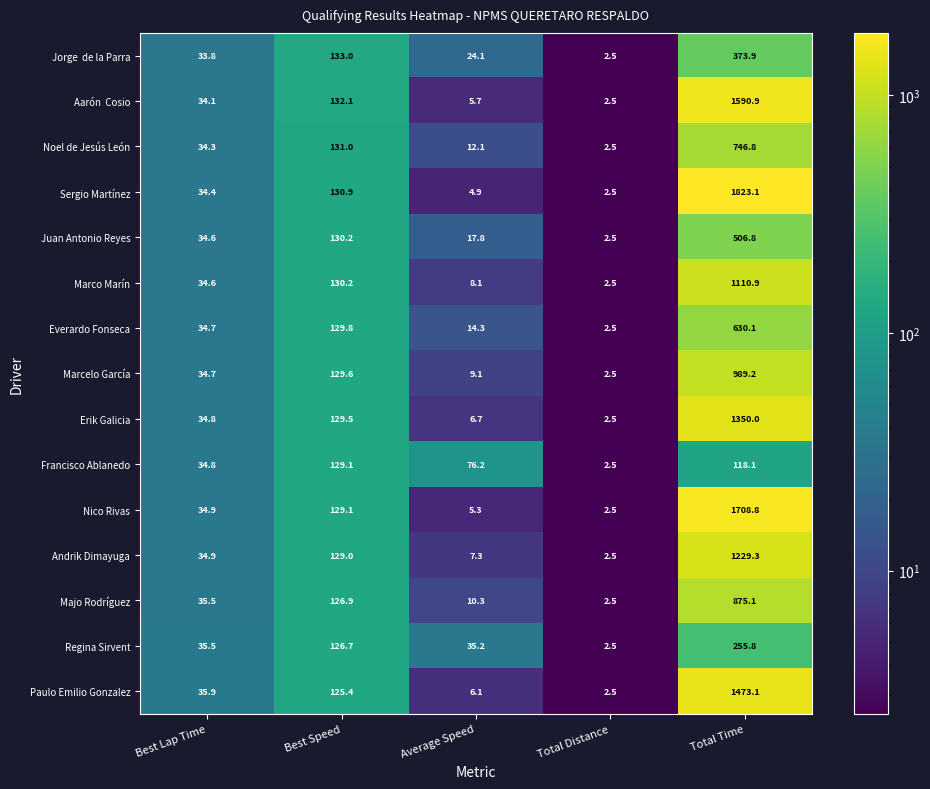

What is the difference between the Juan Antonio Reyes values at Average Speed and Total Time?

489.0